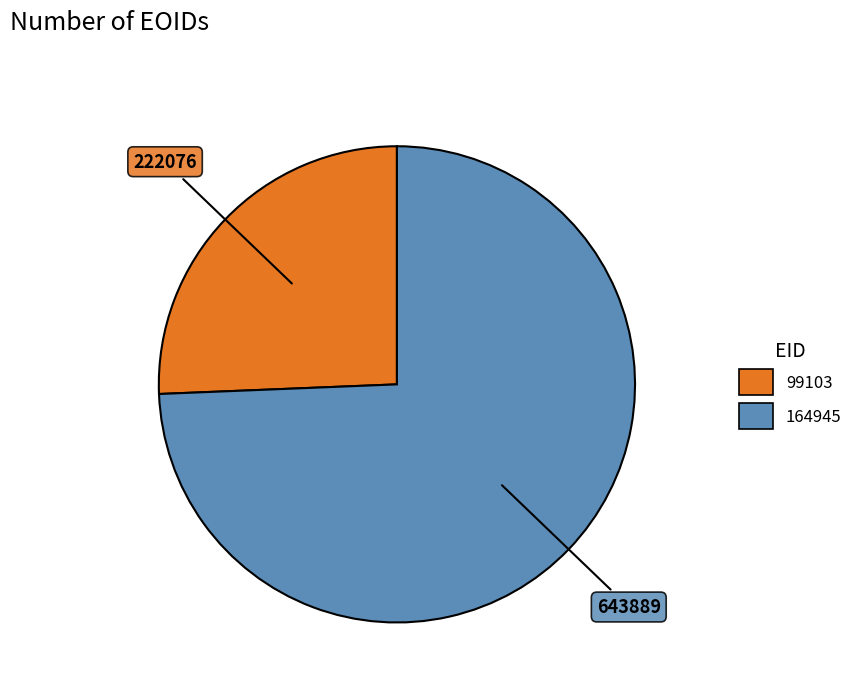

The 99103 slice represents 20% of the pie. True or false?

False